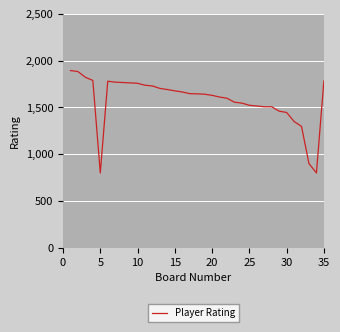

What is the difference between the maximum and minimum values?

1094